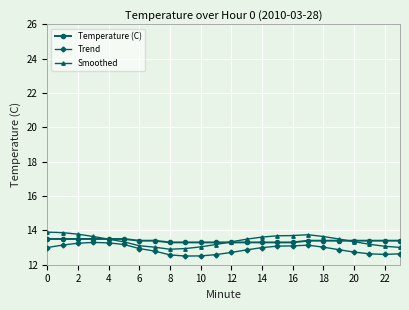

In Trend, how many points are lower than both neighbors (excluding endpoints)?

2